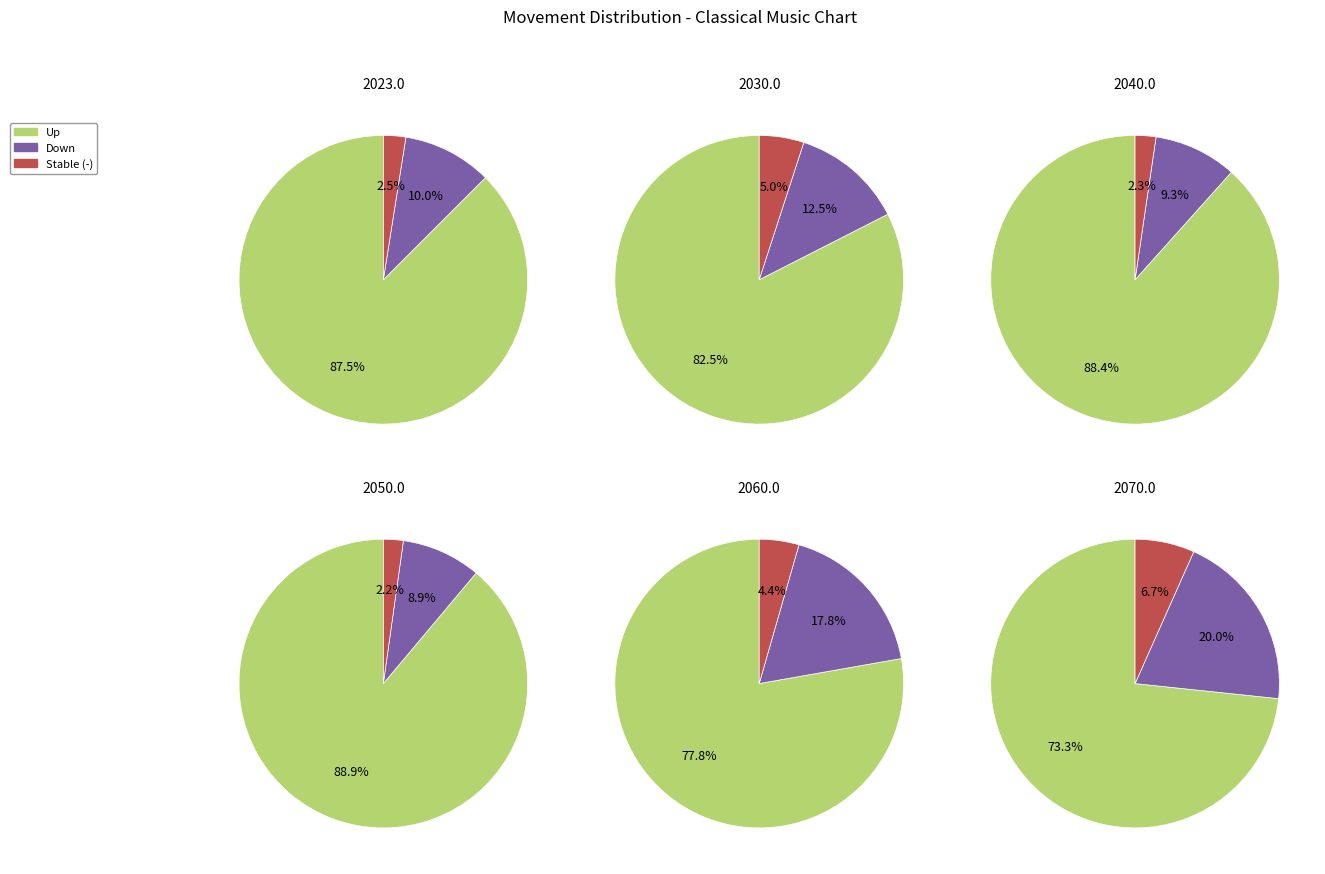

What is the change in value from down to -?

-4